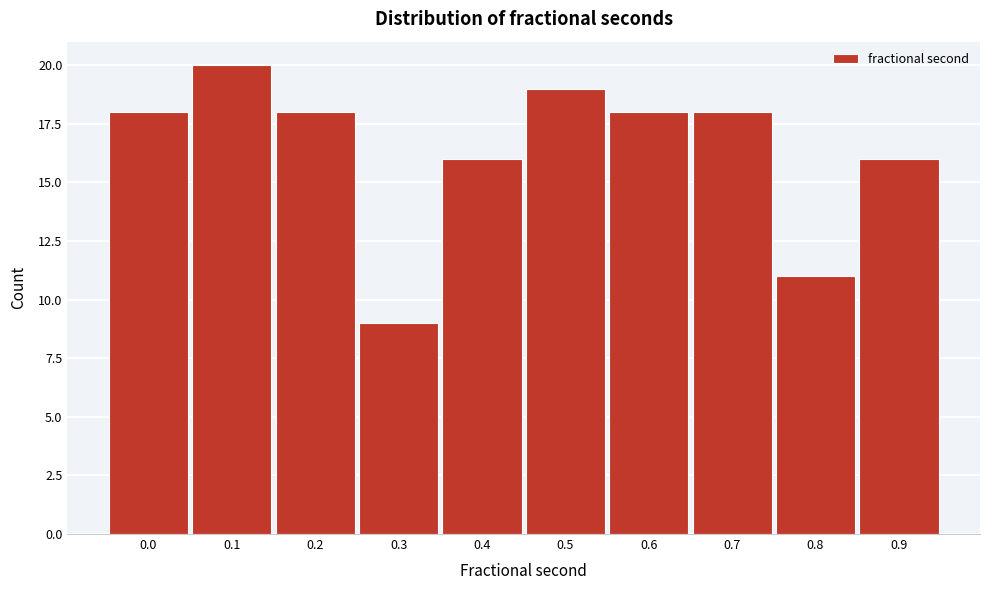

Reading left to right, what are all the values shown in this chart?

18	20	18	9	16	19	18	18	11	16